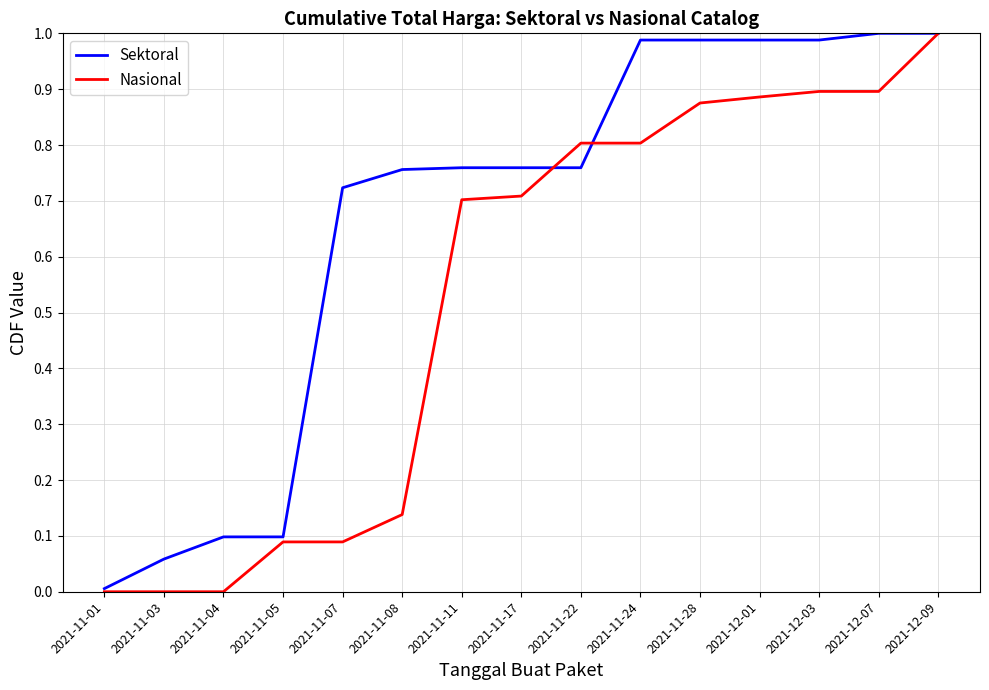

What is the difference between the highest and lowest values at 2021-11-08?

0.6